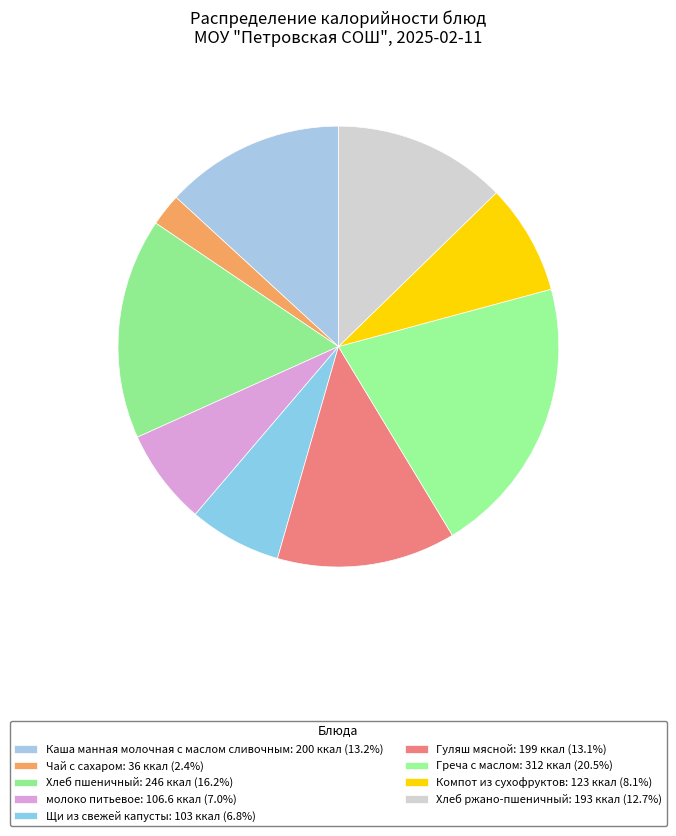

Rank the categories by value from lowest to highest.

Чай с сахаром, Щи из свежей капусты, молоко питьевое, Компот из сухофруктов, Хлеб ржано-пшеничный, Гуляш мясной, Каша манная молочная с маслом сливочным, Хлеб пшеничный, Греча с маслом